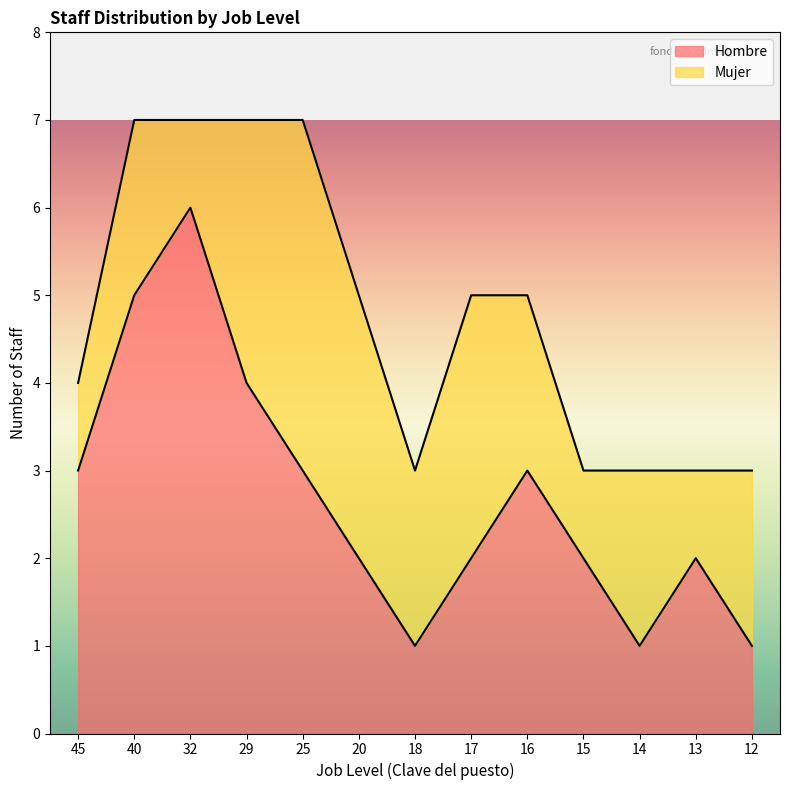

The chart shows a value of 2 at 15. True or false?

True